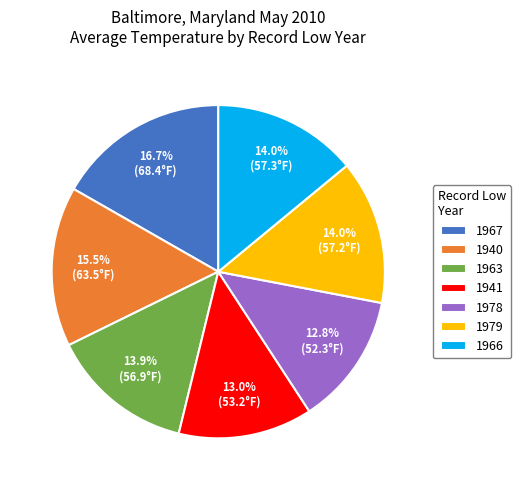

To the nearest percent, what is the combined percentage of 1940 and 1967?

32%